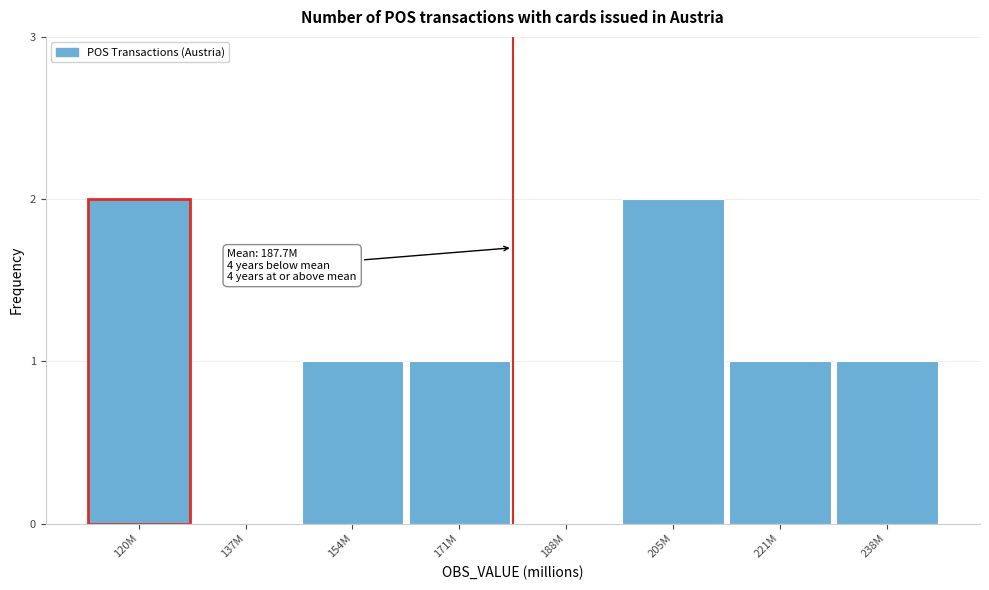

Reading right to left, transcribe all the data shown in this chart.

238M=1	221M=1	205M=2	188M=0	171M=1	154M=1	137M=0	120M=2